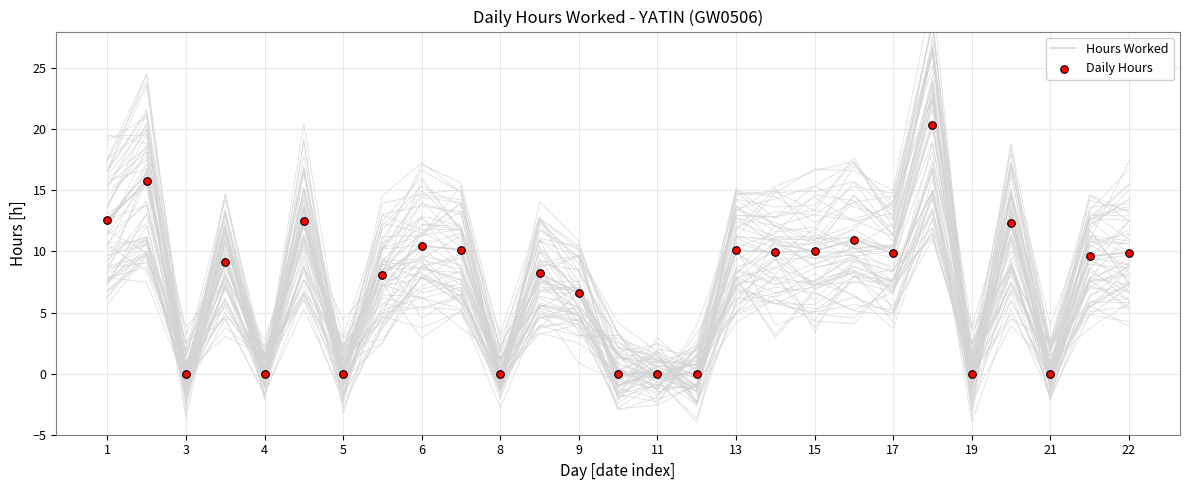

Which series has the widest spread of Y values?

Hours Worked